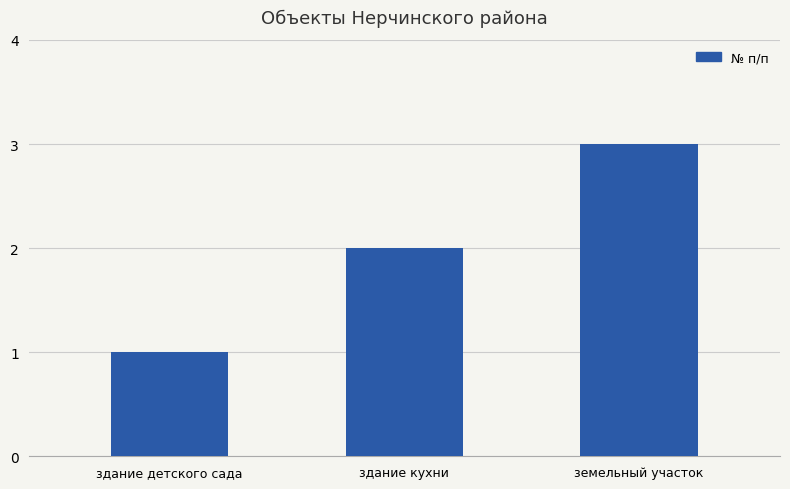

What is the sum of the values at здание кухни and здание детского сада?

3